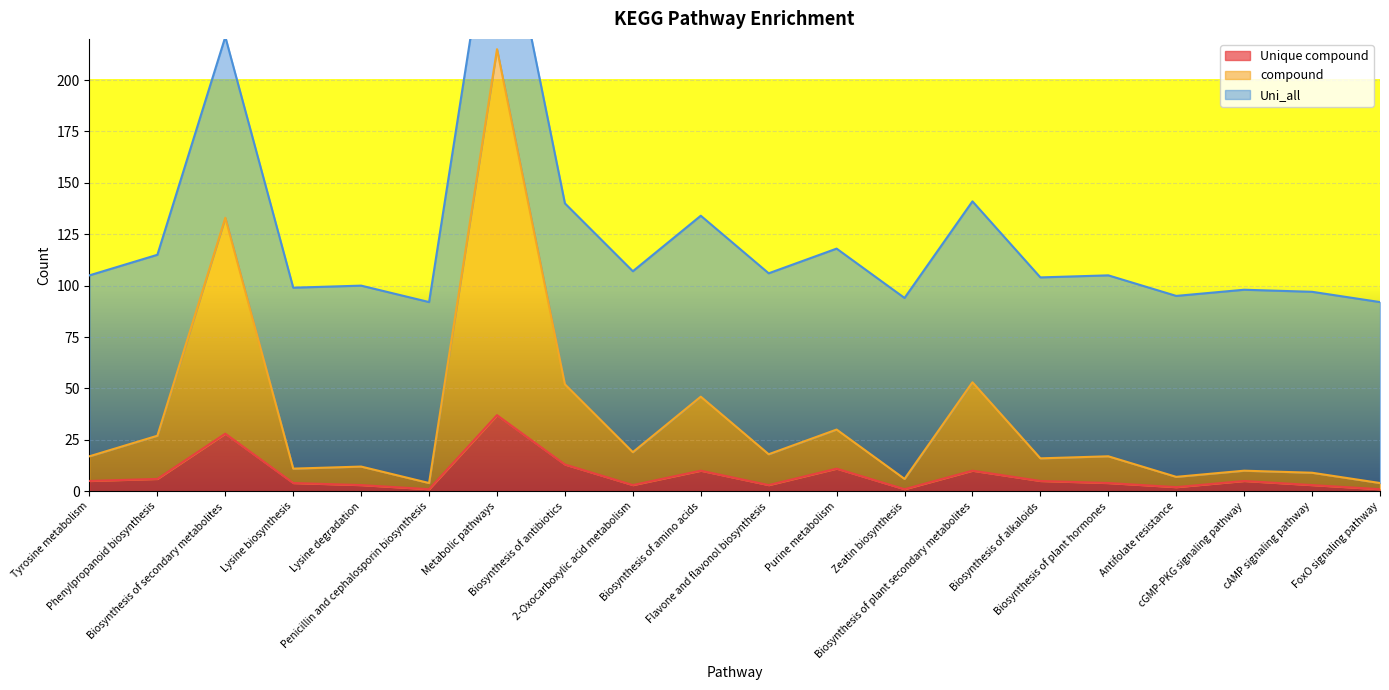

True or false: compound and Unique compound intersect in this chart.

False